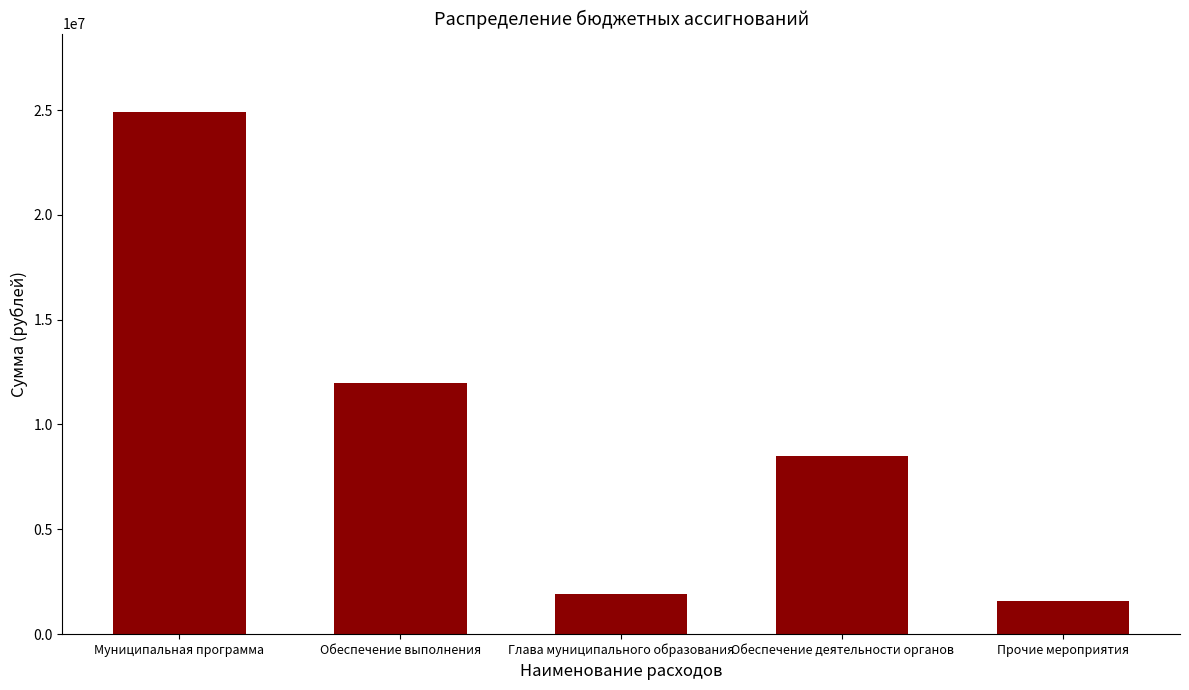

Approximately how many times larger is the value at Муниципальная программа compared to Обеспечение деятельности органов?

2.9